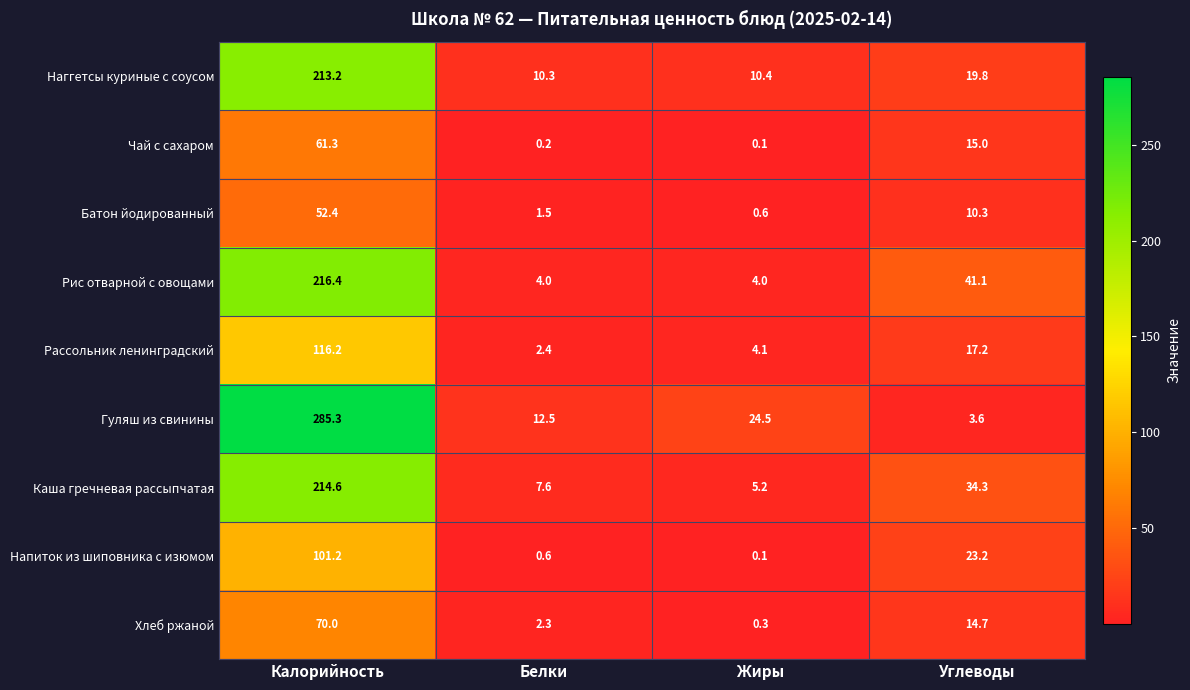

At how many categories does at least one series exceed 149?

1